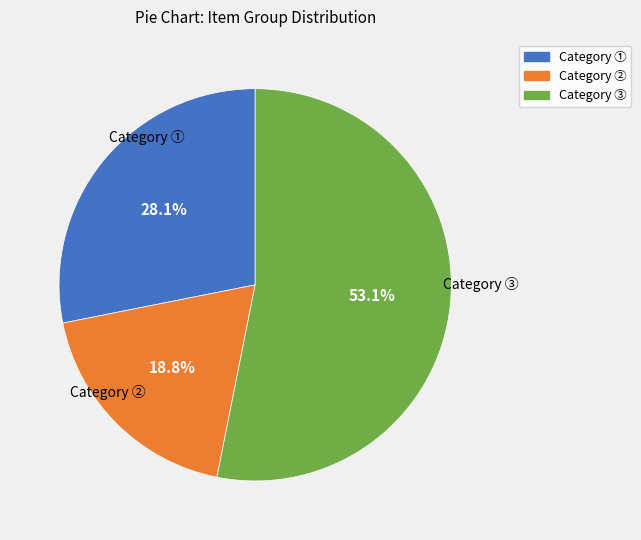

Does any single category account for the majority?

Yes